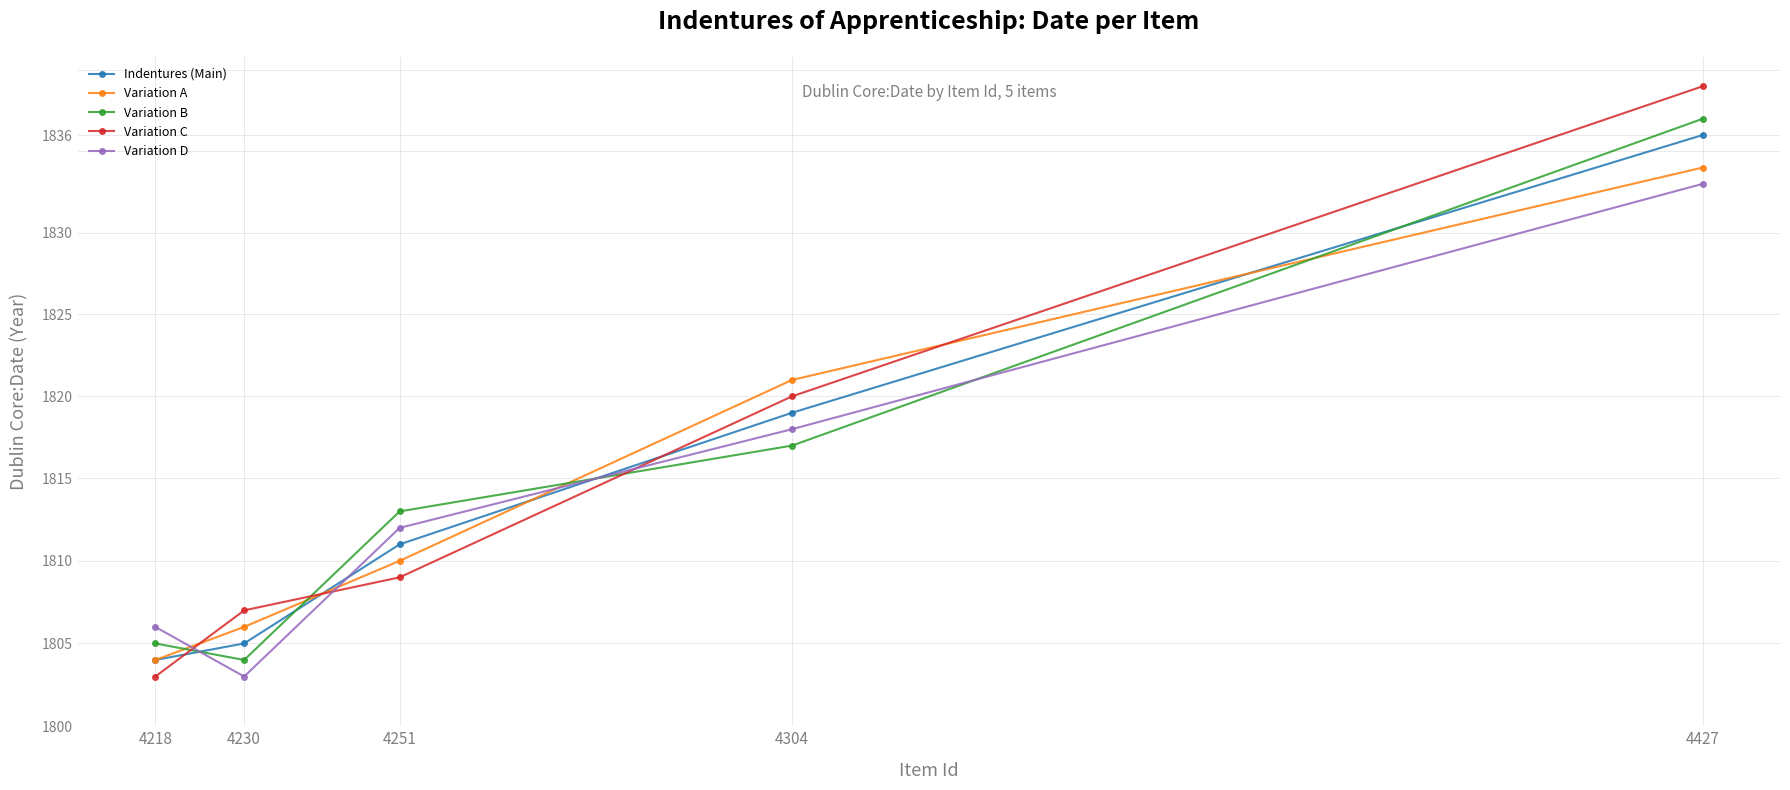

What is the total value across all series at 4251?

9055